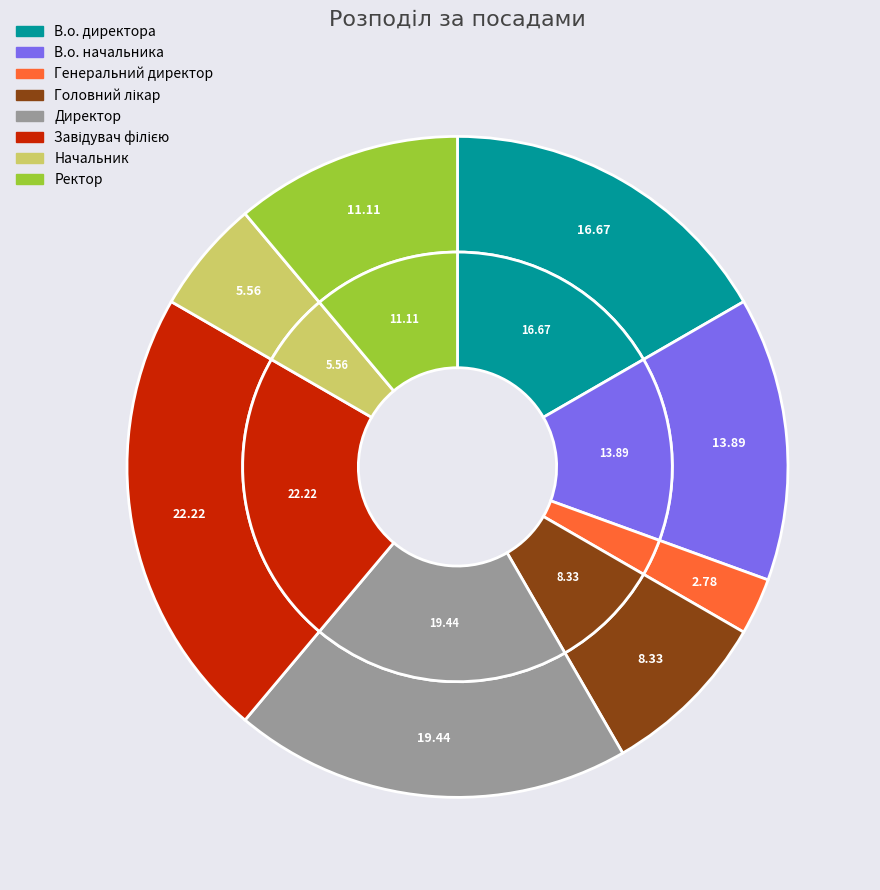

How many segments does this pie chart have?

8